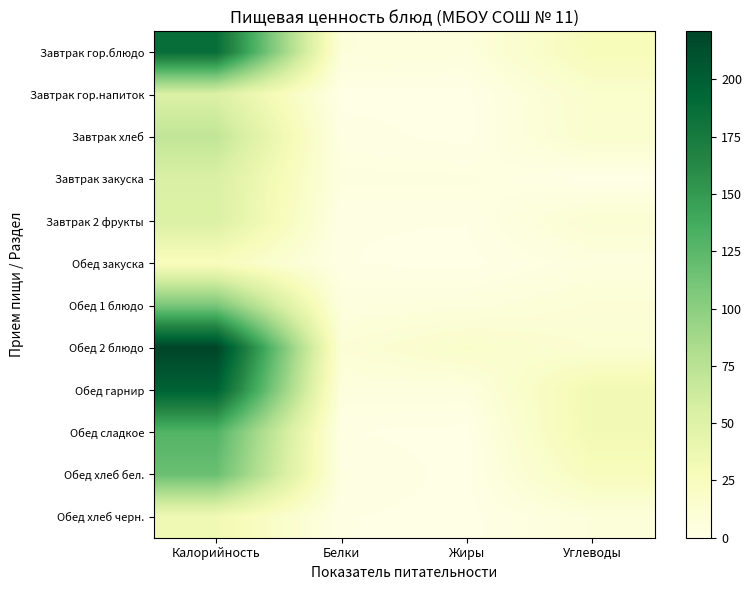

What is the difference between the highest and lowest values at Калорийность?

196